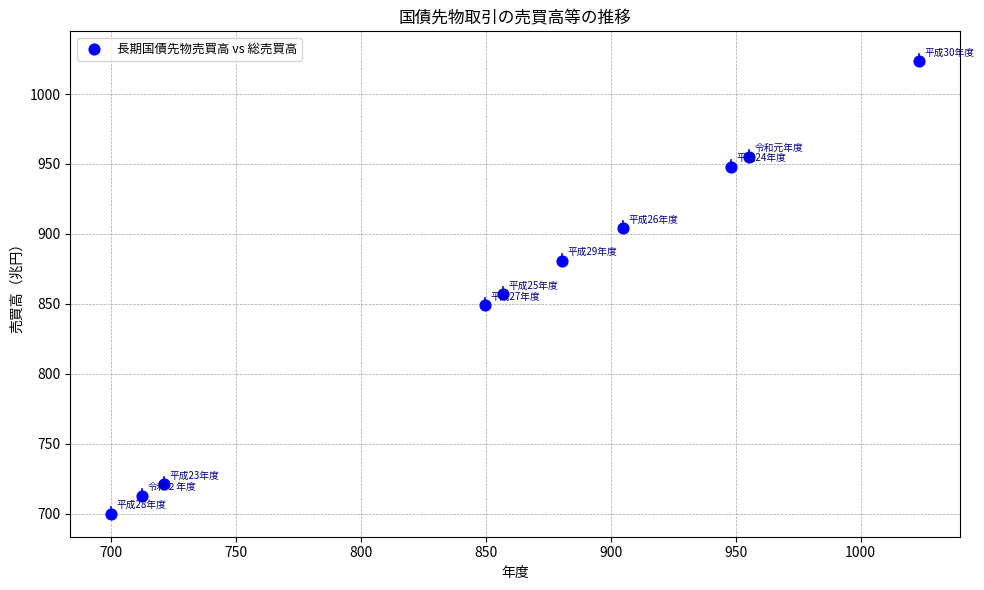

What is the average Y value?

855.1